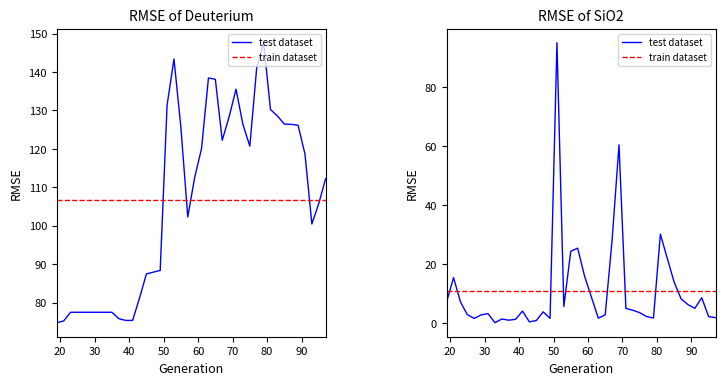

Reading left to right, list all the values displayed in this chart.

Deuterium: 74.8	75.3	77.5	77.5	77.5	77.5	77.5	77.5	77.5	75.9	75.4	75.4	81.2	87.5	88.0	88.4	131.4	143.4	125.6	102.3	112.6	120.1	138.4	138.1	122.2	128.3	135.5	126.4	120.7	141.1	147.6	130.2	128.6	126.5	126.4	126.2	118.7	100.5	105.8	112.3
SiO2: 7.2	15.4	7.2	2.8	1.6	2.8	3.2	0.1	1.4	1.0	1.2	4.1	0.4	0.8	3.8	1.6	95.2	5.6	24.4	25.4	16.0	8.8	1.6	2.8	28.2	60.5	5.0	4.3	3.5	2.2	1.7	30.1	22.0	13.9	8.2	6.3	5.0	8.6	2.2	1.8